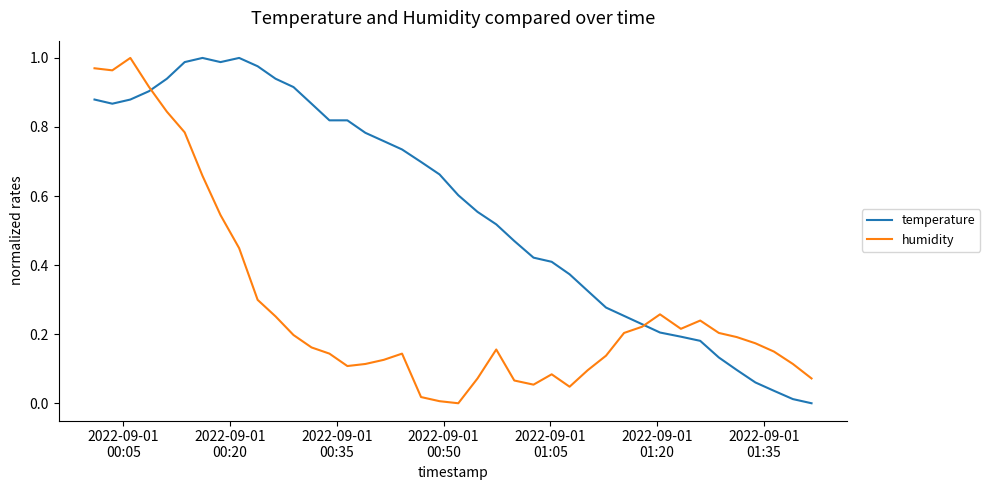

Rank the series by their average value, from highest to lowest.

temperature, humidity